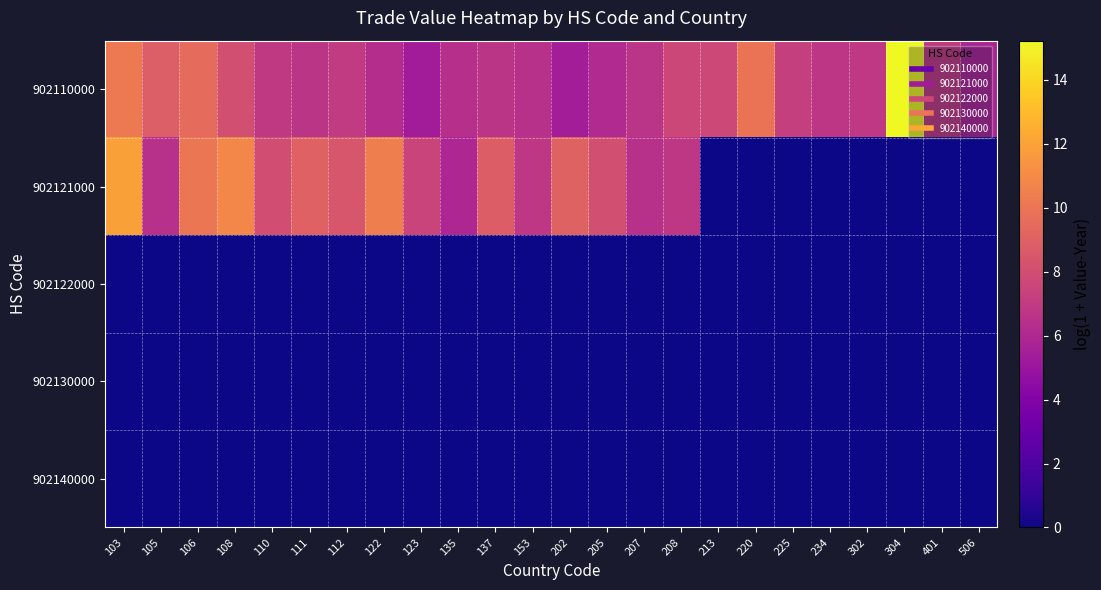

What is the spread (max minus min) of values at 506?

5.8